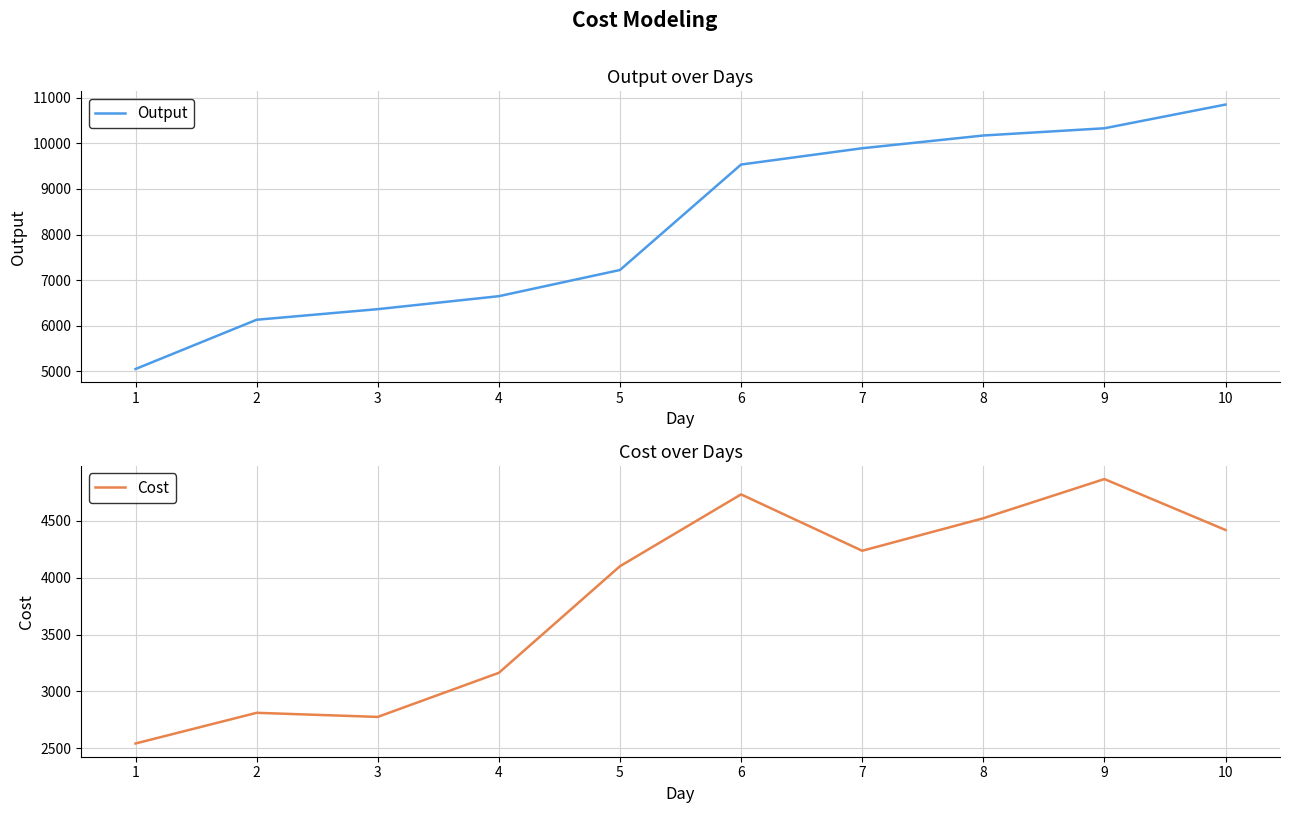

Read the Output value at 2.

6127